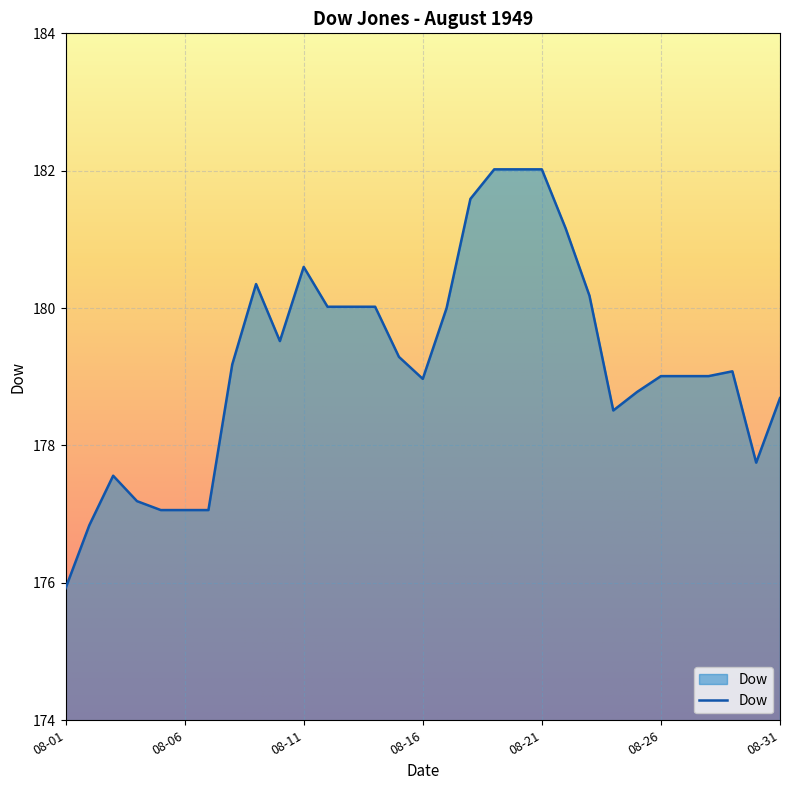

What is the smallest value displayed?

175.9